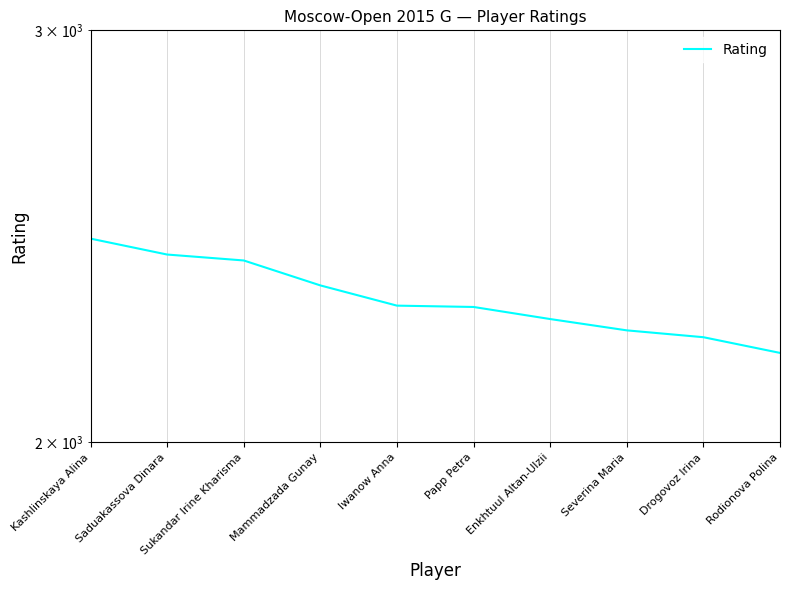

Read the value at Enkhtuul Altan-Ulzii, to the nearest 5.

2260